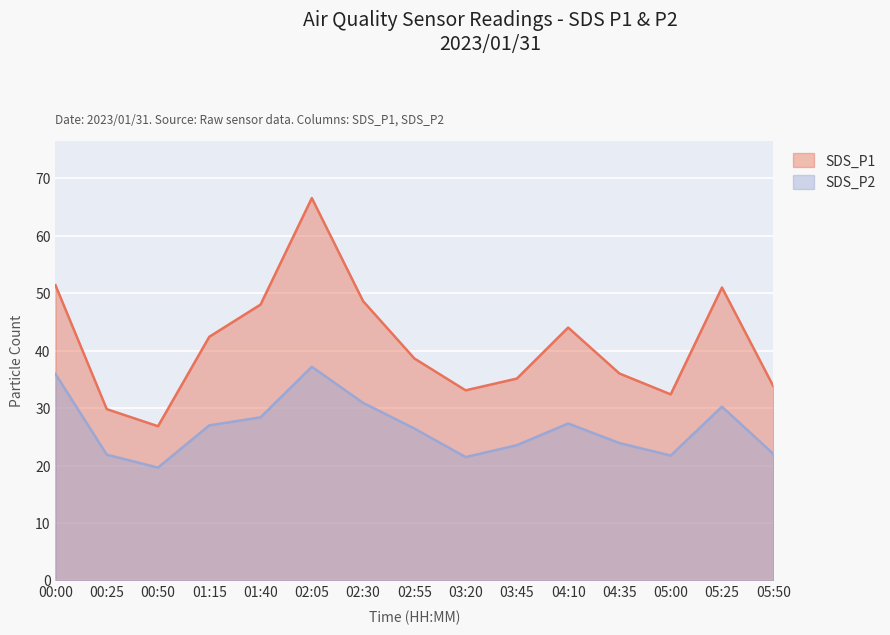

How many lines are shown in the chart?

2